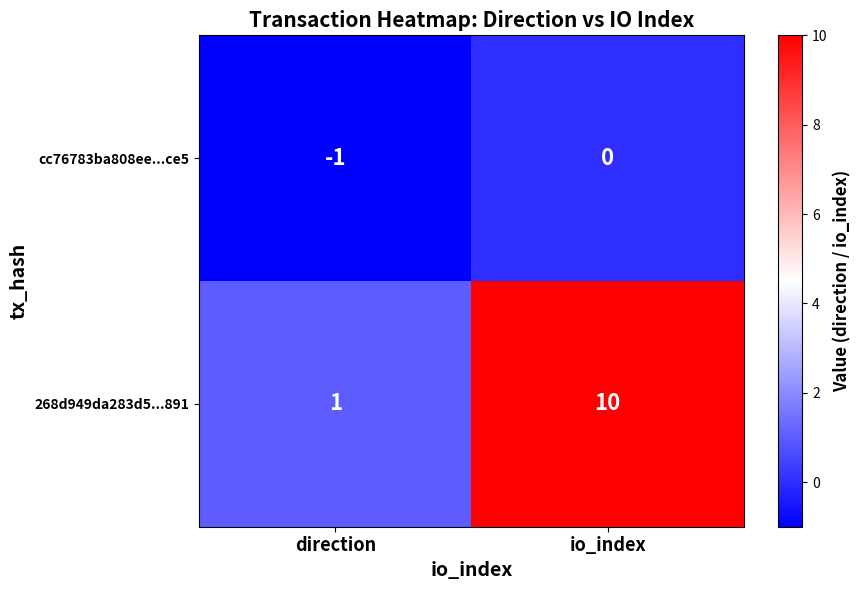

Count the number of data series in this chart.

2